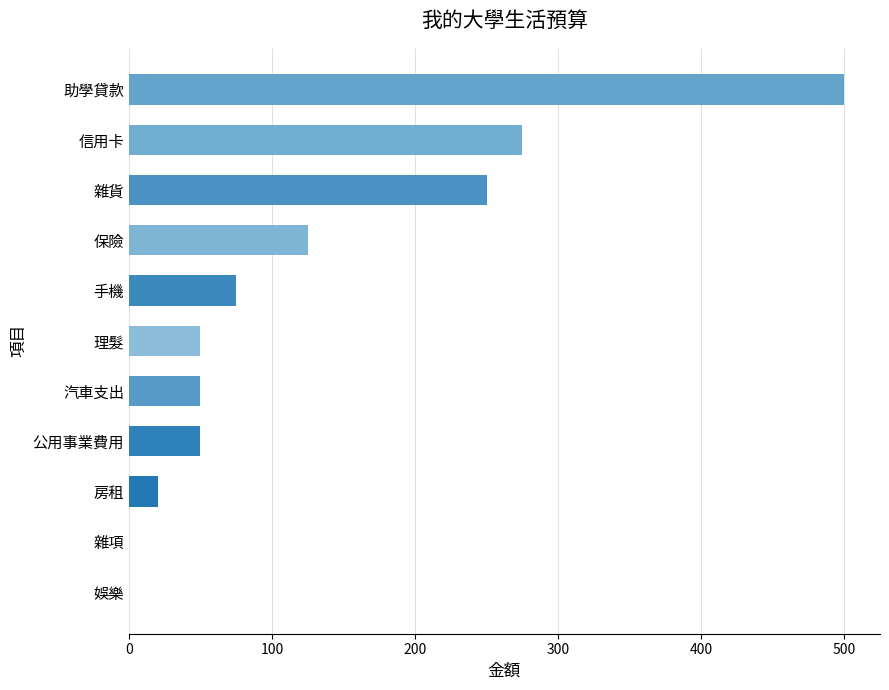

Is it true that the value at 手機 is 103?

False